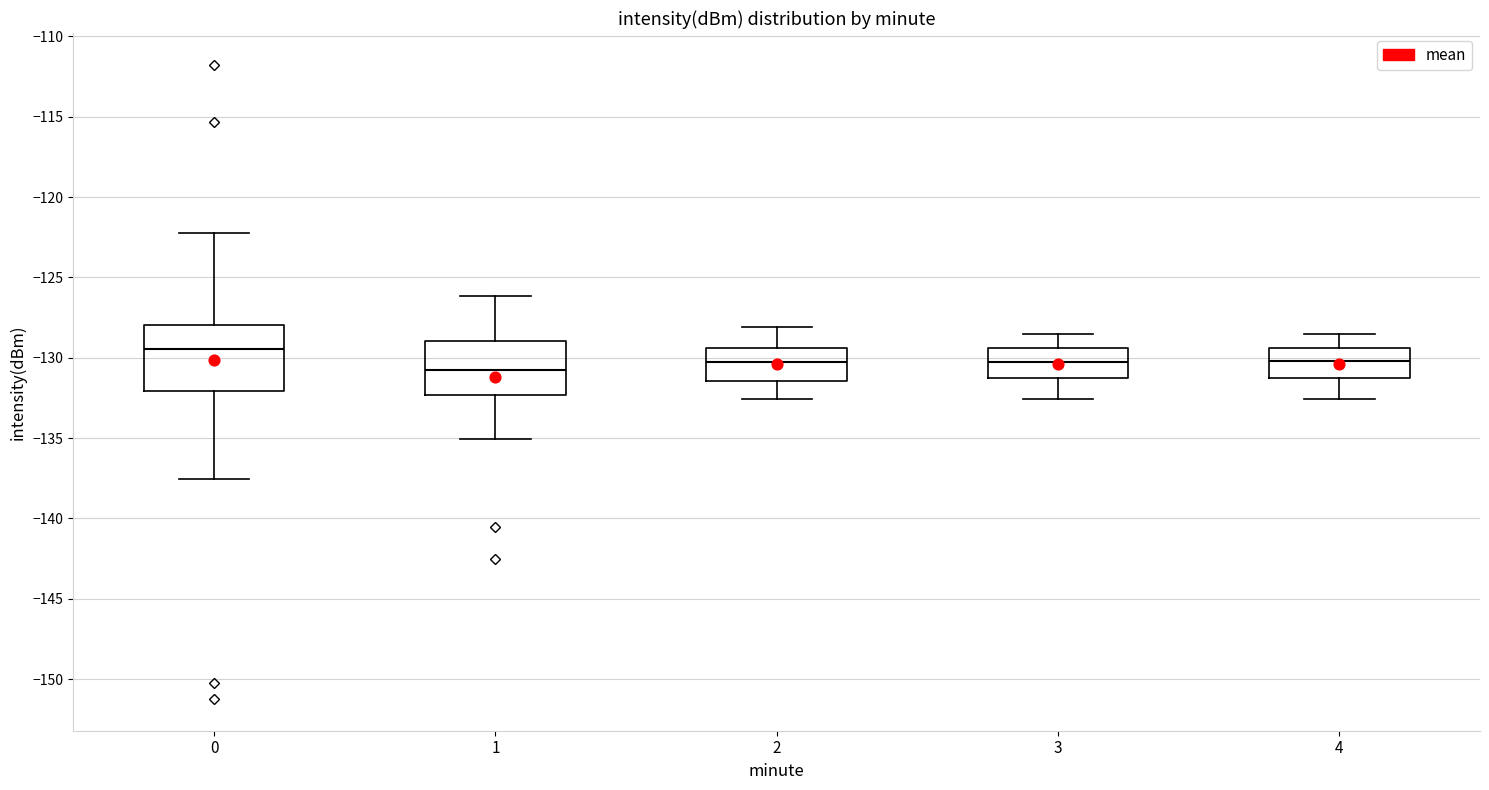

Where is the lower edge of the box at x = 0 on the y-axis? The values are not printed on the chart, so give them approximately, as read against the axis.

-132.0